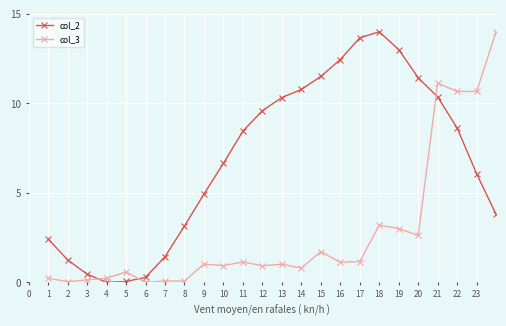

Does the chart have visible grid lines?

Yes